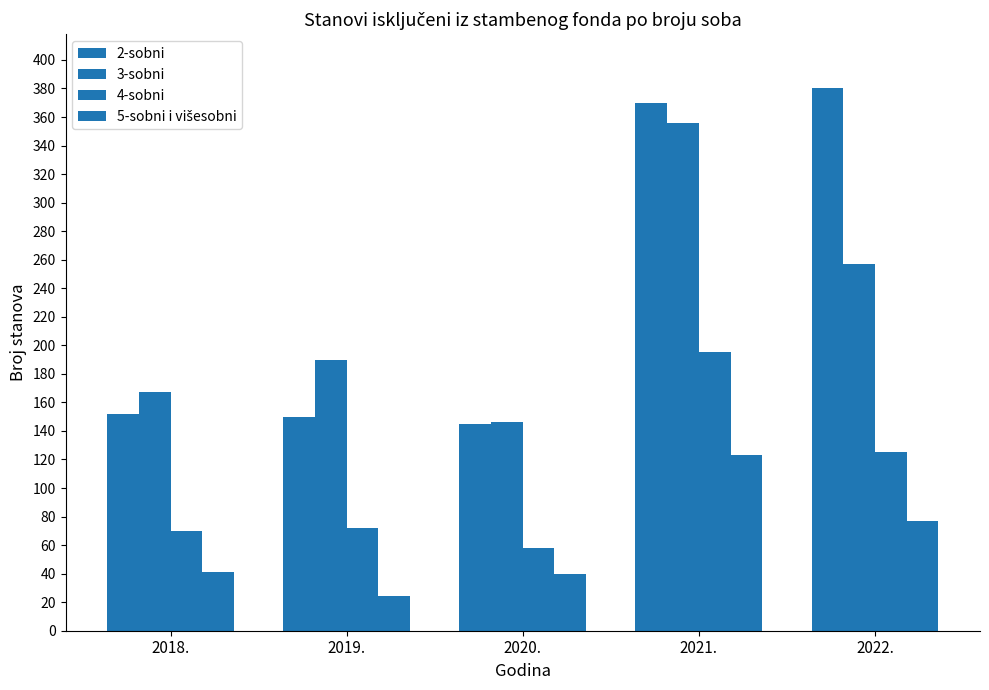

How many categories are shown in the chart?

5